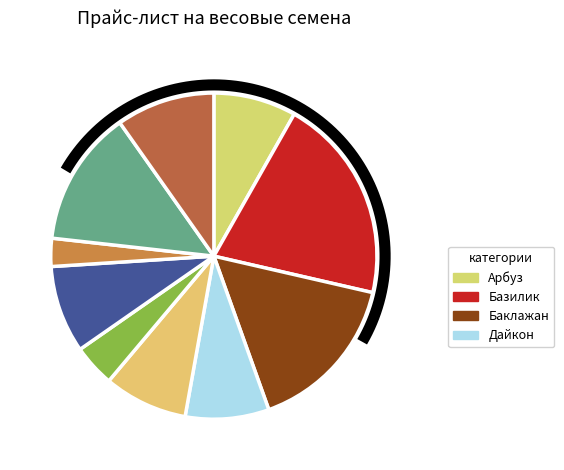

Rank the categories by value from lowest to highest.

Кориандр, Кабачок, Арбуз, Дайкон, Дыня, Капуста, Морковь, Лук, Баклажан, Базилик